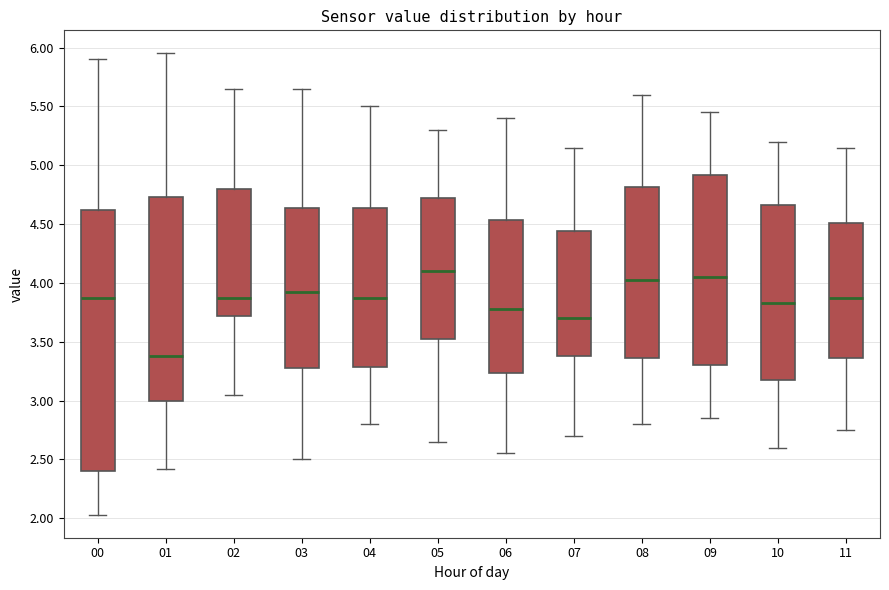

Which box is the tallest, from its lower edge to its upper edge?

00